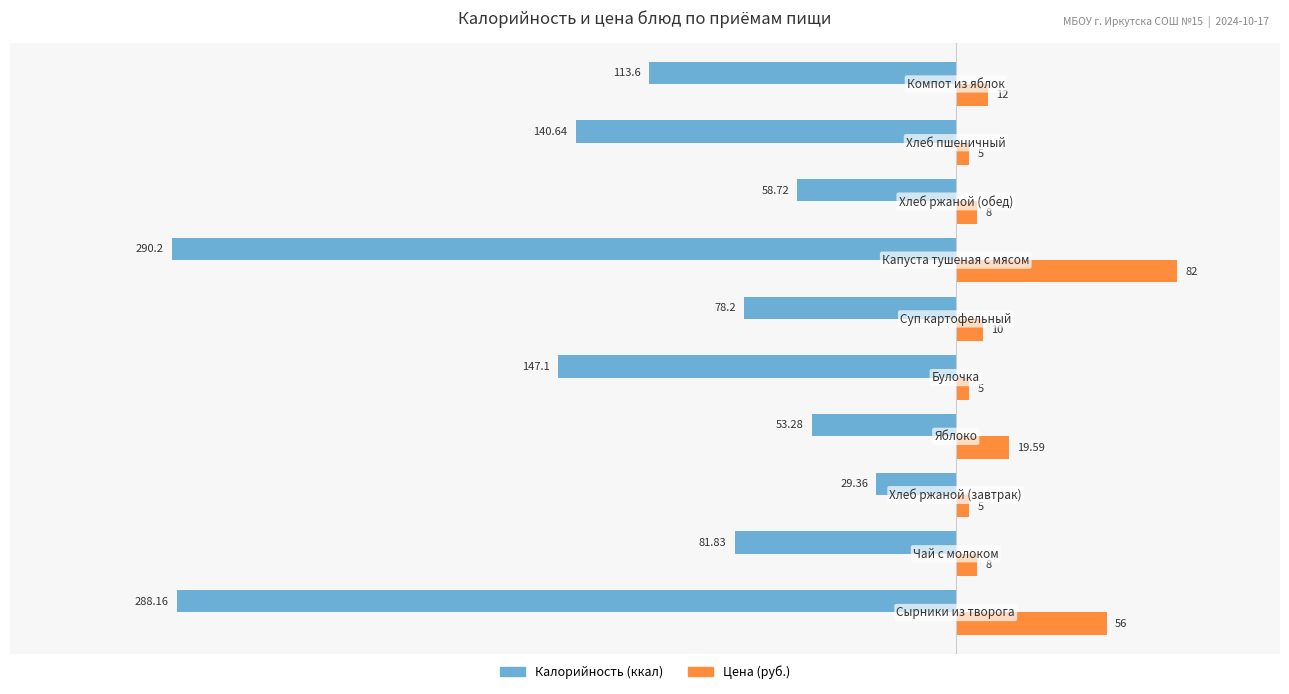

How many categories are shown in the chart?

10